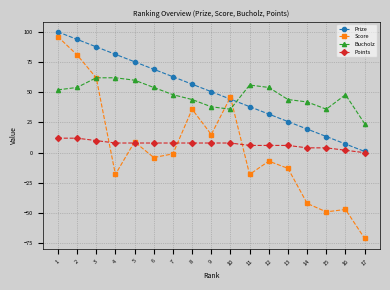

How many negative values does the Score series have?

10